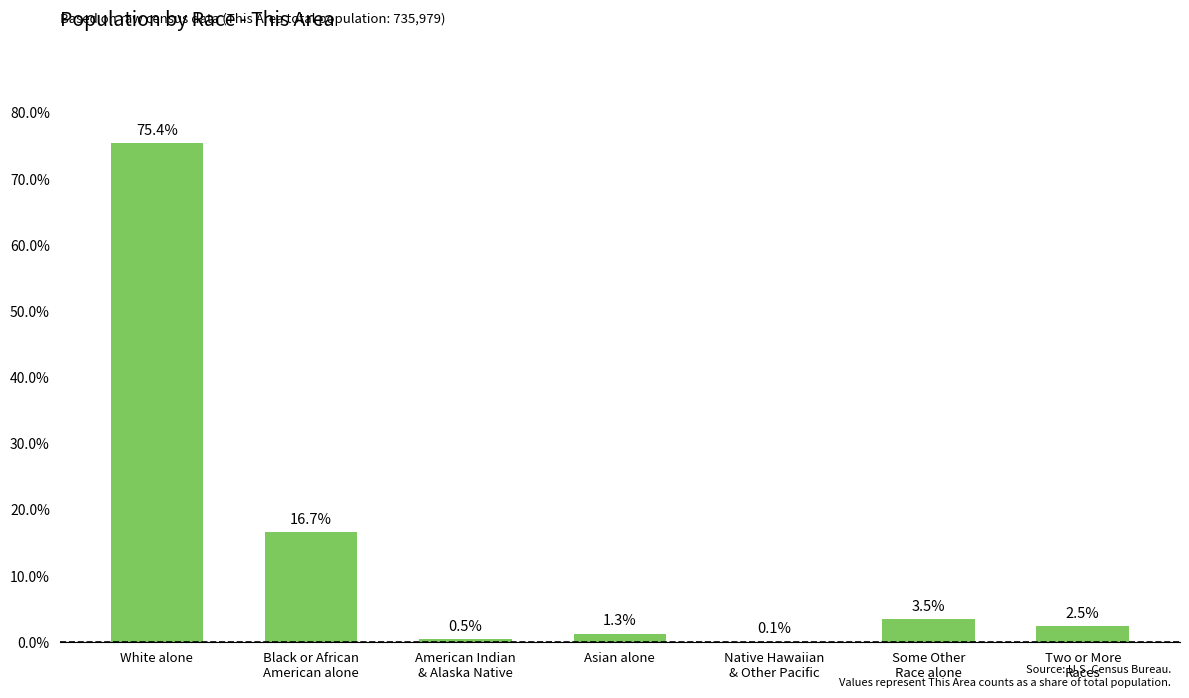

What is the maximum value shown in the chart?

75.4